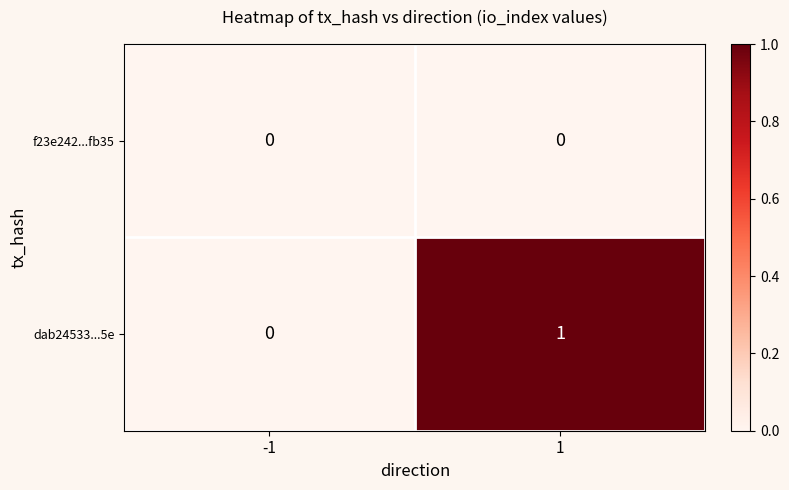

Is the value of dab24533...5e at 1 greater than the value of f23e242...fb35 at 1?

Yes